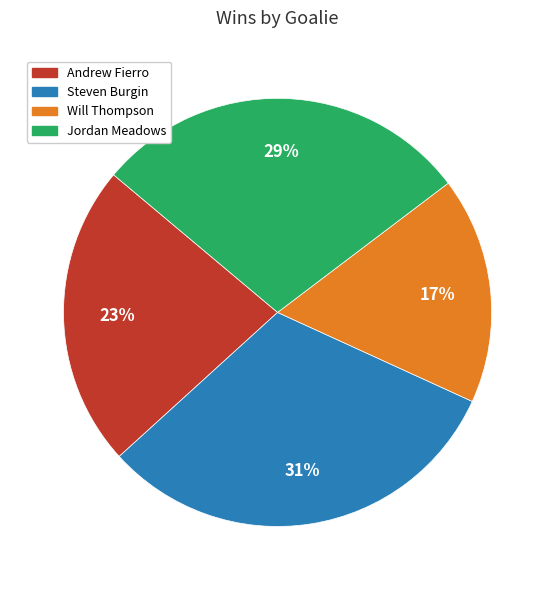

Is the sum of Steven Burgin and Andrew Fierro greater than half?

Yes